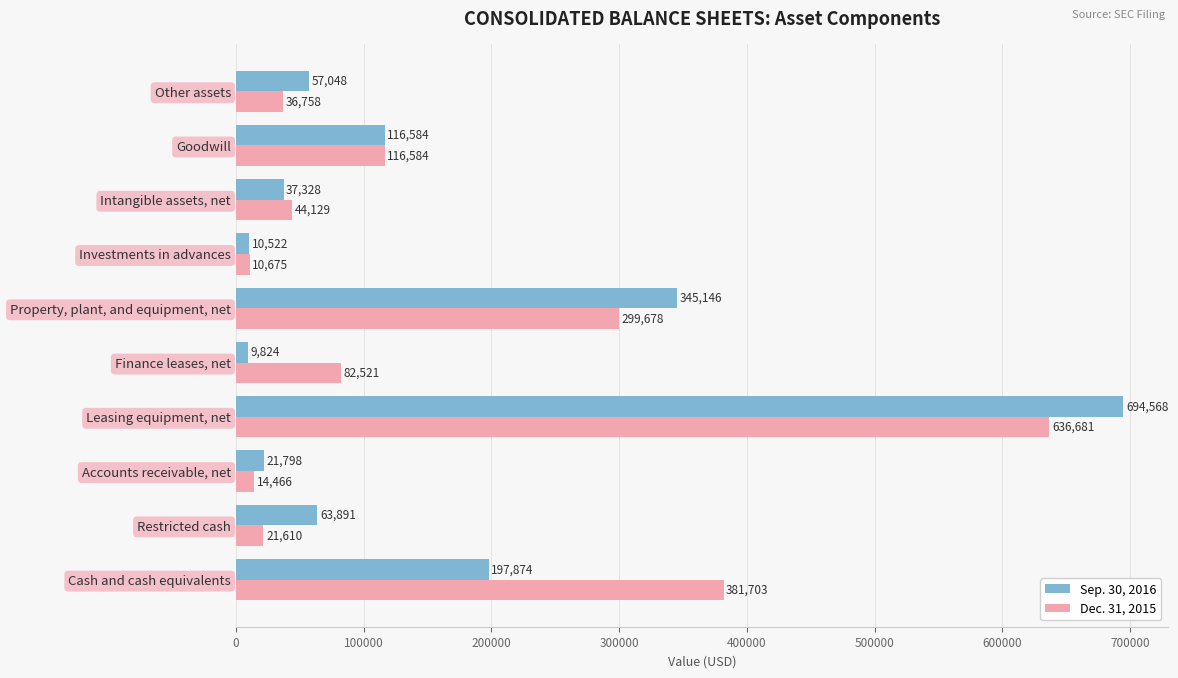

The Dec. 31, 2015 series shows 125649 at Finance leases, net. True or false?

False